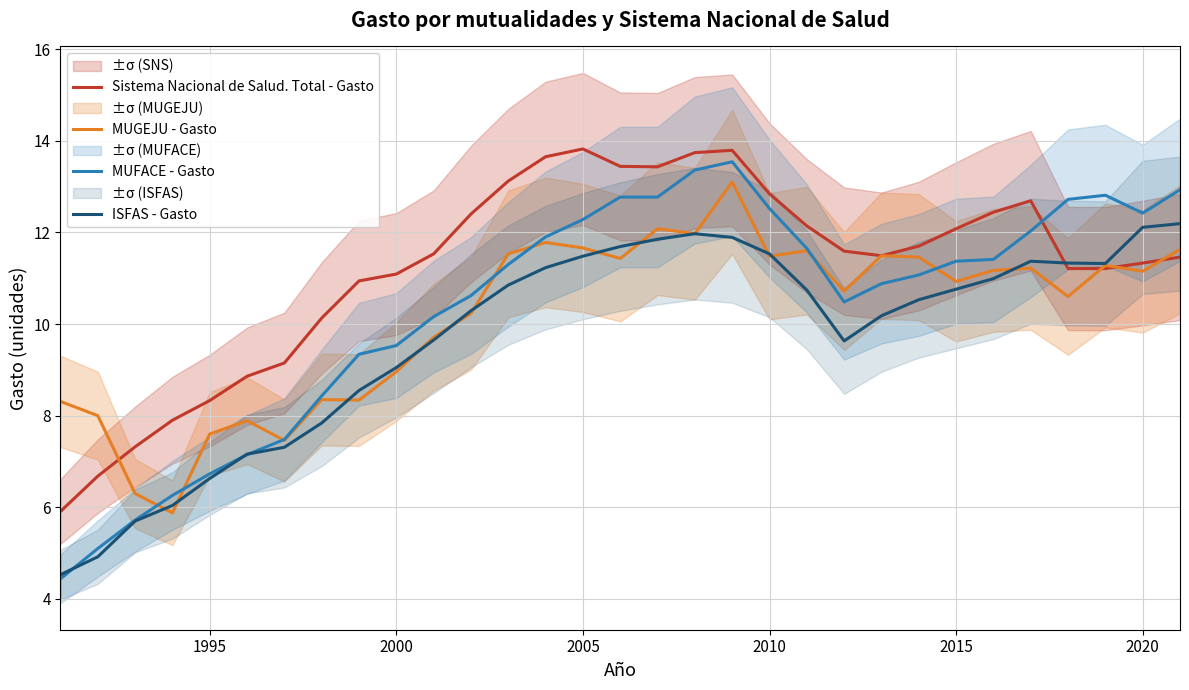

What is the highest value of the Sistema Nacional de Salud. Total - Gasto series?

13.8